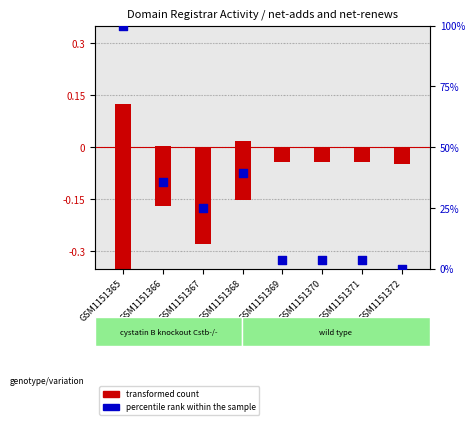

What is the total value across all series at GSM1151371?

3.5